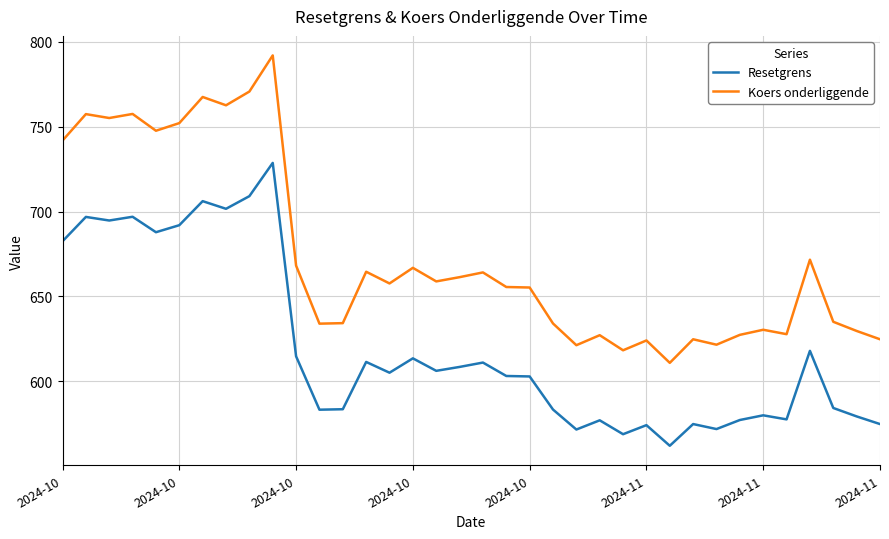

What is the average value of the Koers onderliggende series?

673.7